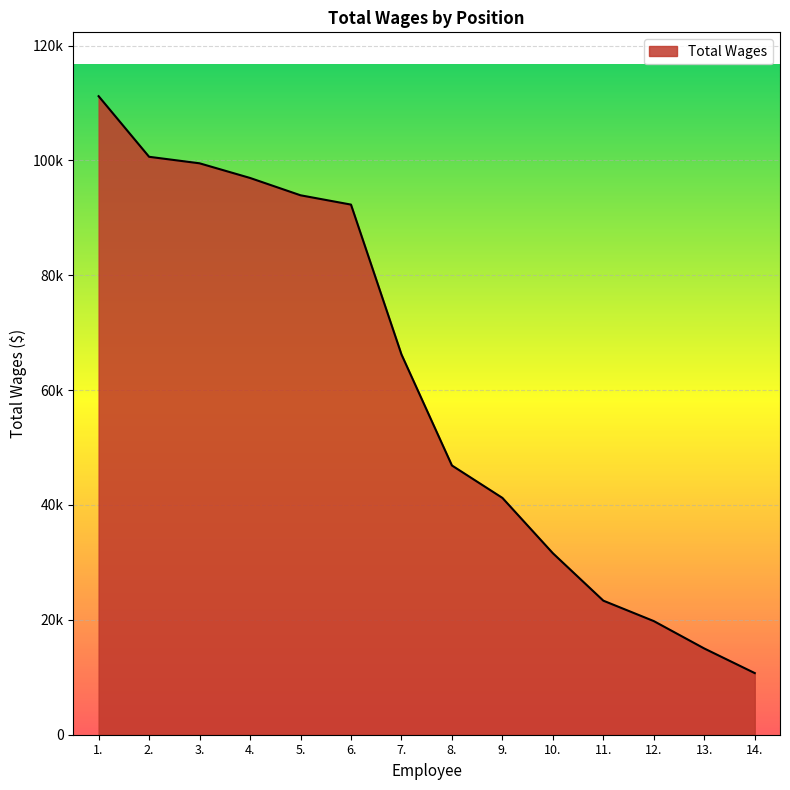

At which label does the data first exceed 66217?

1.